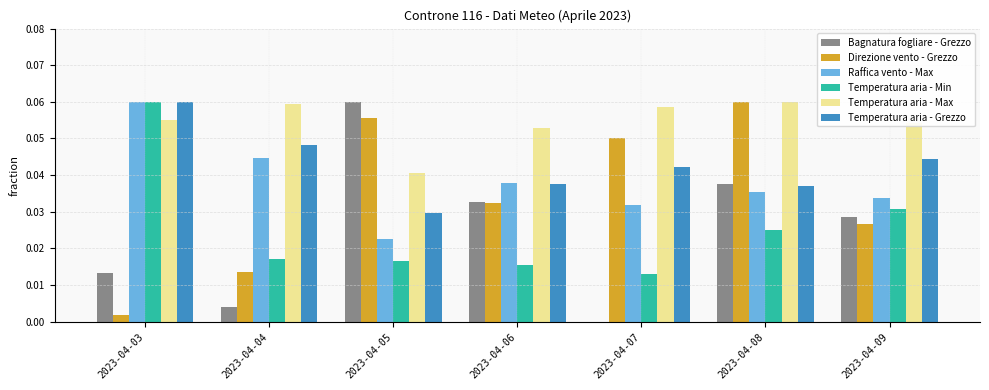

At which category is the sum across all series the highest?

2023-04-08